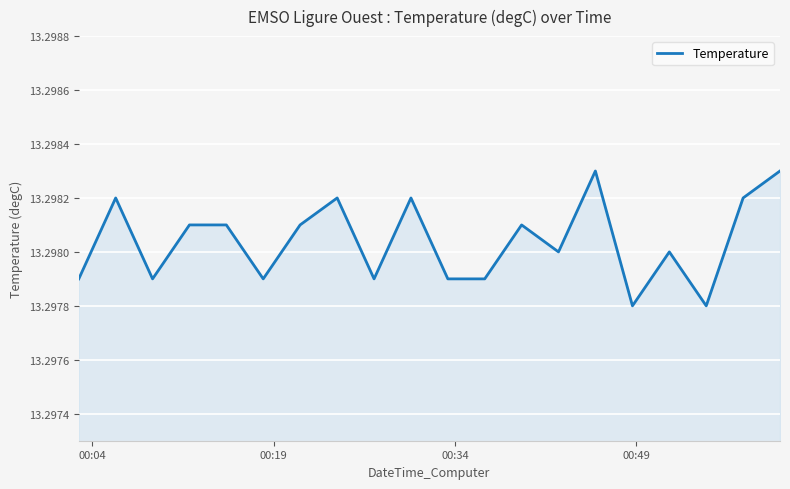

Is this an area chart (filled region under the line)?

Yes